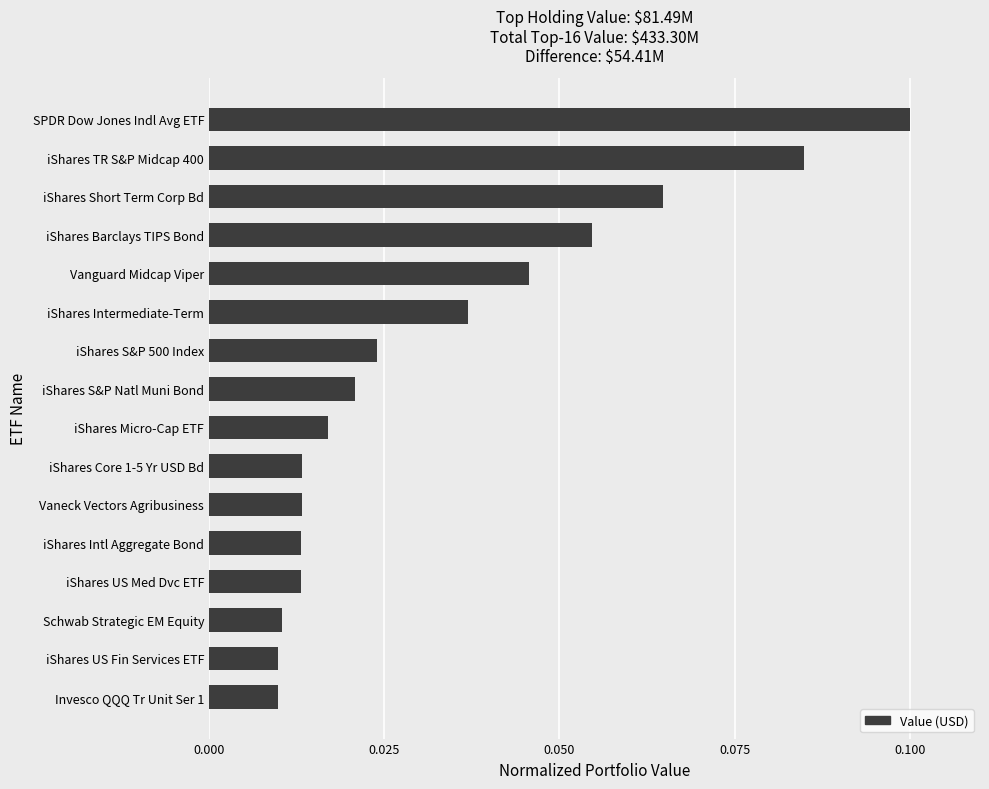

Between SPDR Dow Jones Indl Avg ETF and iShares TR S&P Midcap 400, which is larger?

SPDR Dow Jones Indl Avg ETF